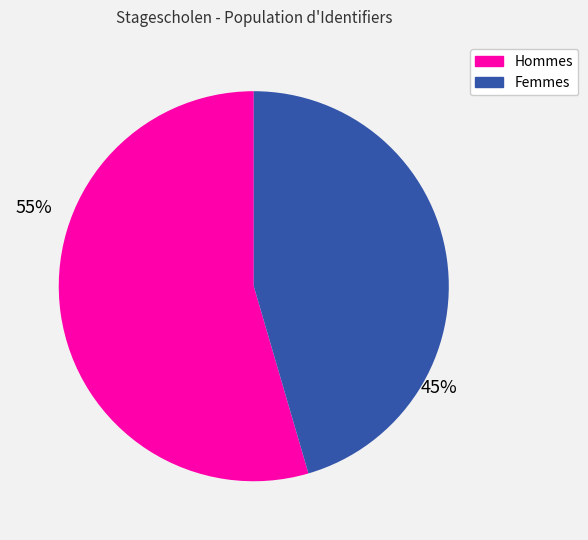

Count the number of slices in the pie.

2